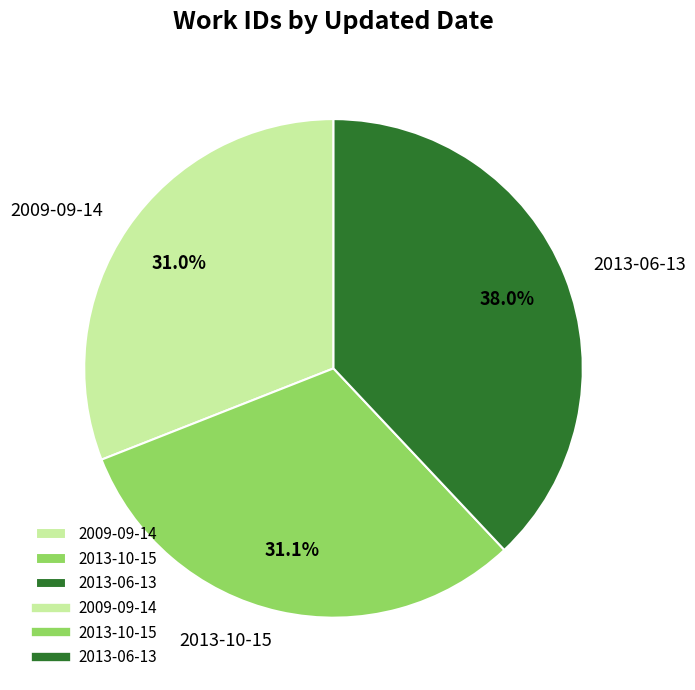

To the nearest percent, what is the combined percentage of 2009-09-14 and 2013-06-13?

69%